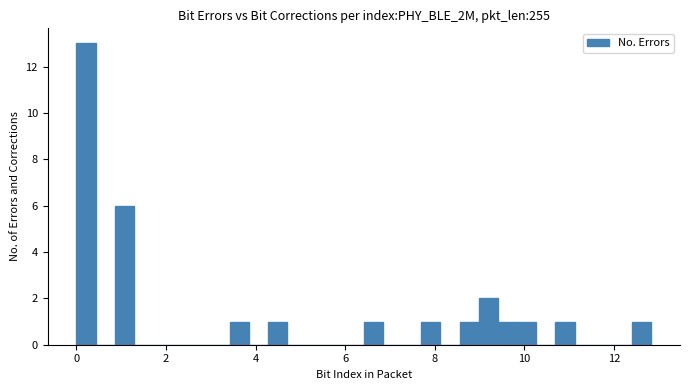

Read against the x-axis, roughly where is the centre of the tallest bar?

0.2